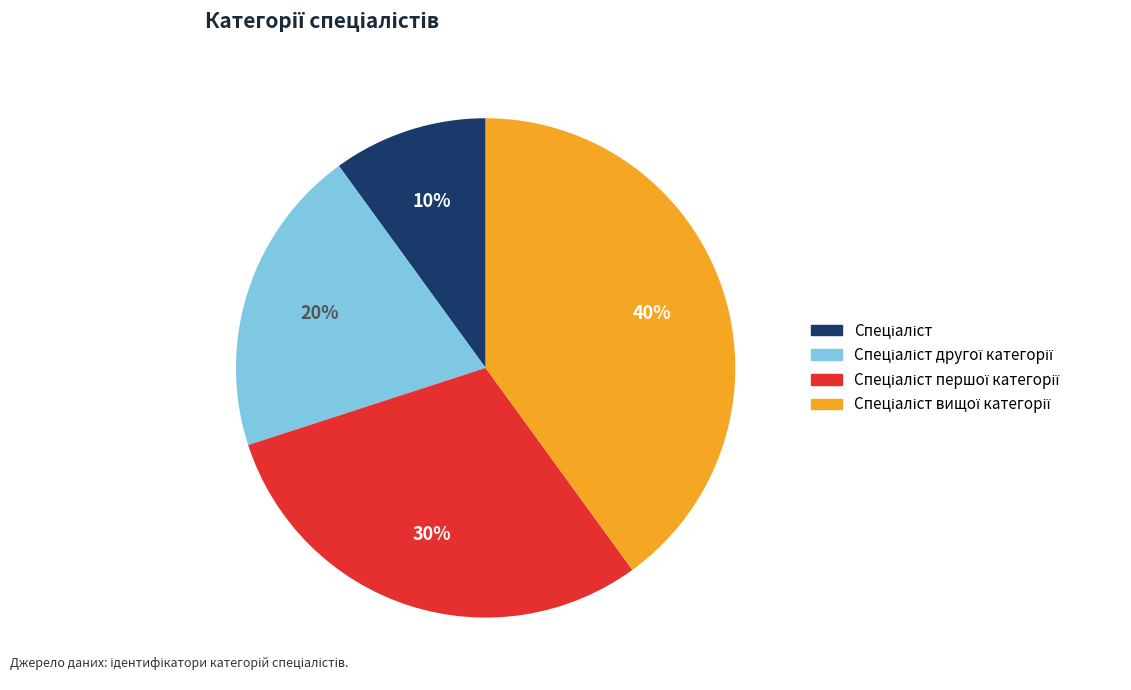

To the nearest percent, what is the average slice percentage?

25%